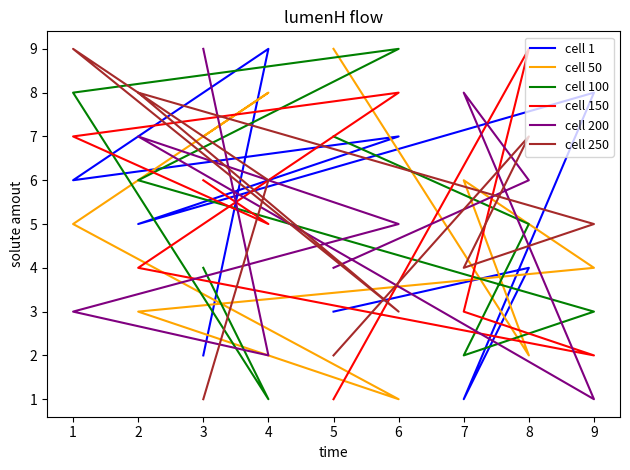

Reading right to left, what are all the values shown in this chart?

cell 1: 3	4	1	8	5	7	6	9	2
cell 50: 9	2	6	4	3	1	5	8	7
cell 100: 7	5	2	3	6	9	8	1	4
cell 150: 1	9	3	2	4	8	7	5	6
cell 200: 4	6	8	1	7	5	3	2	9
cell 250: 2	7	4	5	8	3	9	6	1